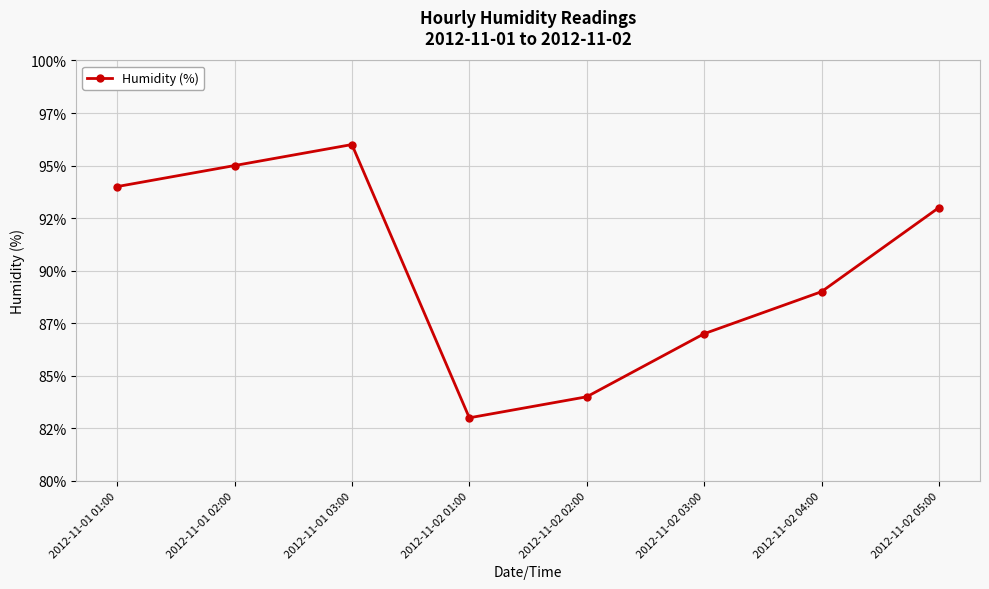

What is the change in value from 2012-11-01 02:00 to 2012-11-01 03:00?

+1